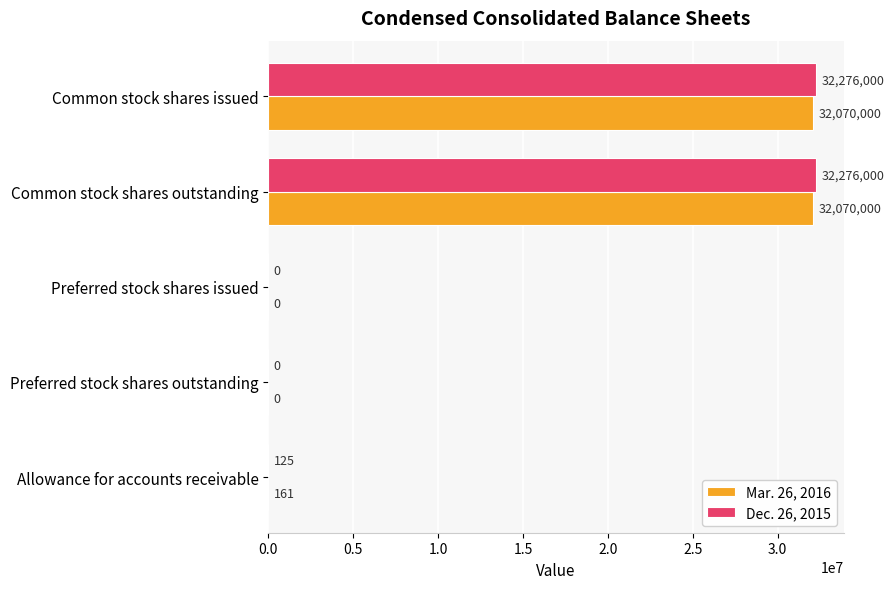

What is the sum of the Dec. 26, 2015 values at Common stock shares issued and Preferred stock shares outstanding?

32276000